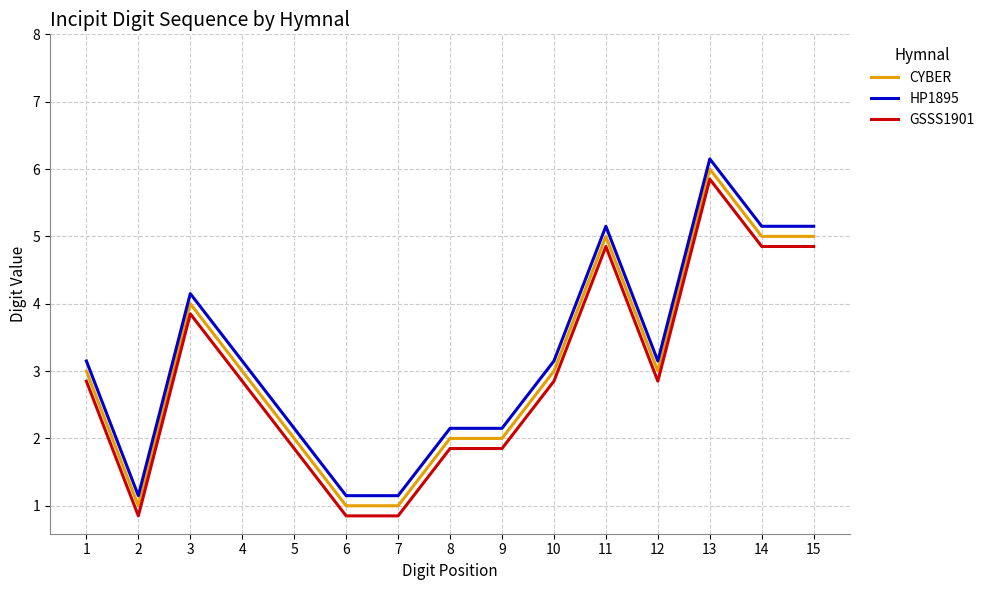

What are all the series names shown in the legend?

CYBER, HP1895, GSSS1901